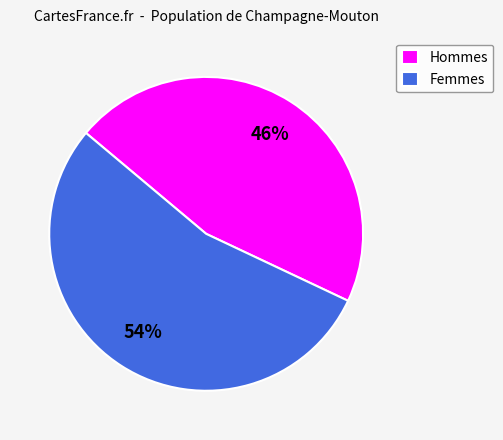

Does any single category account for the majority?

Yes